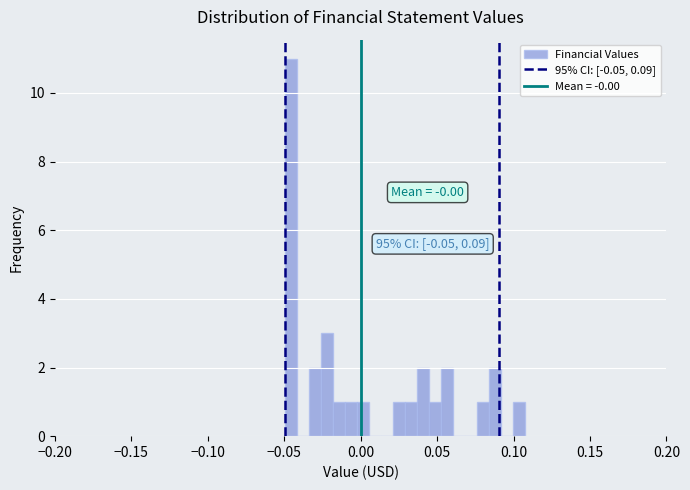

Around what value on the x-axis is the tallest bar? Give the approximate position of its centre, as read against the axis.

-0.045